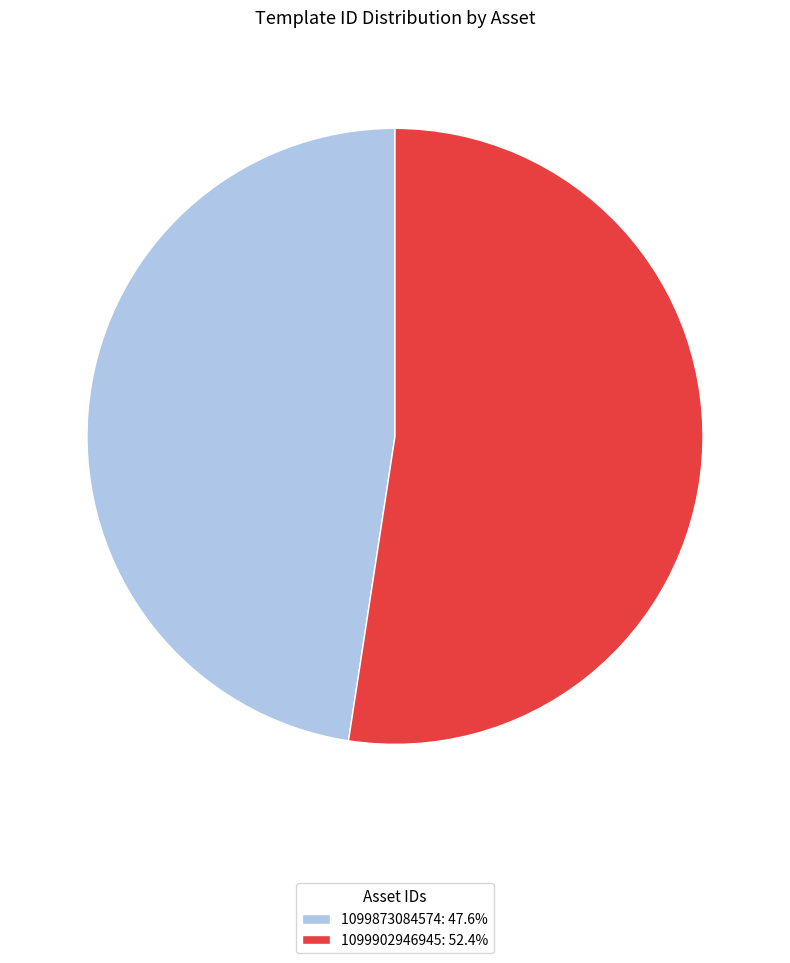

How many segments does this pie chart have?

2